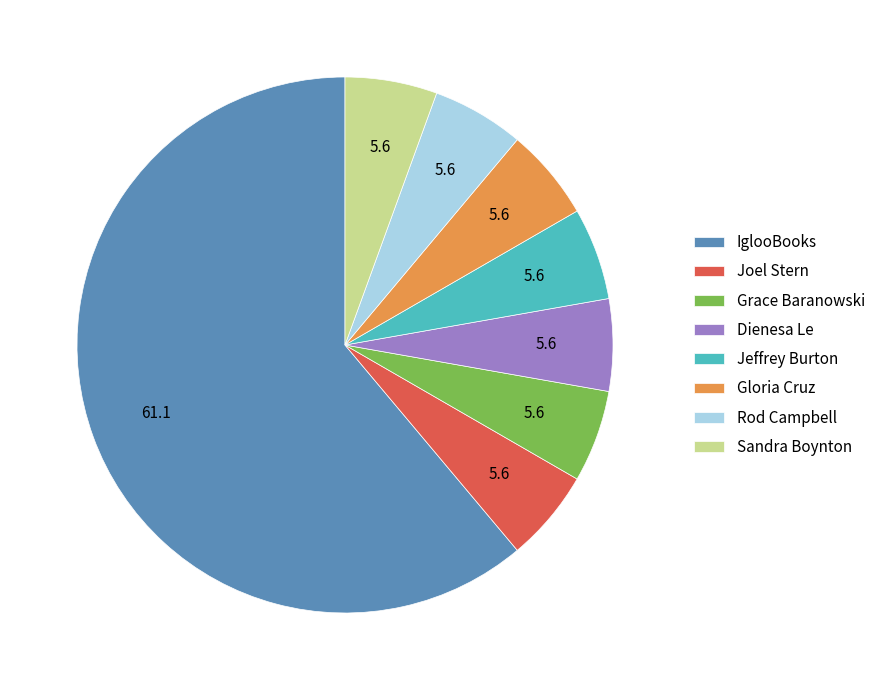

The Dienesa Le slice represents 6% of the pie. True or false?

True